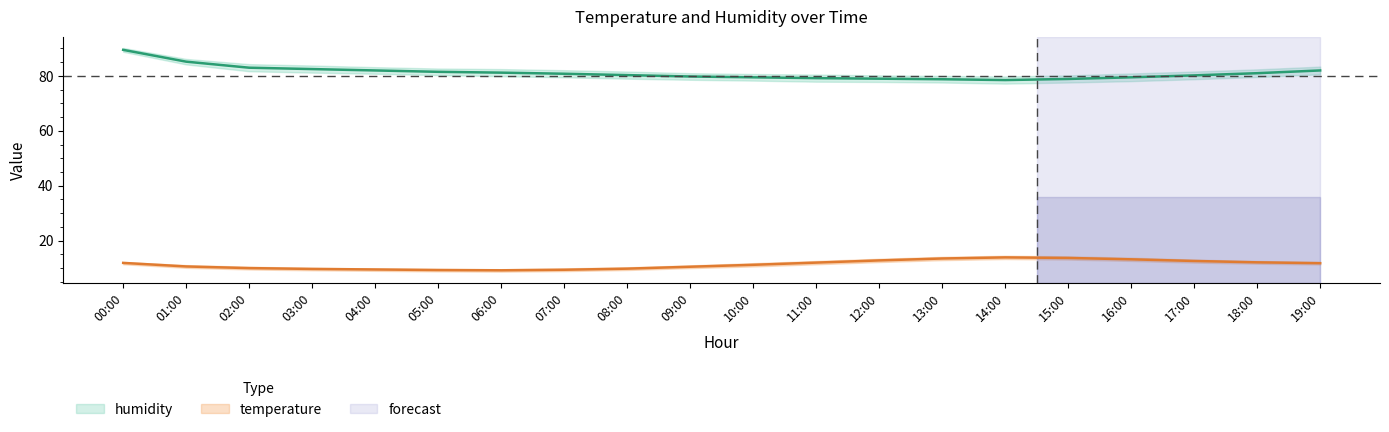

What position from the right is 16:00?

4